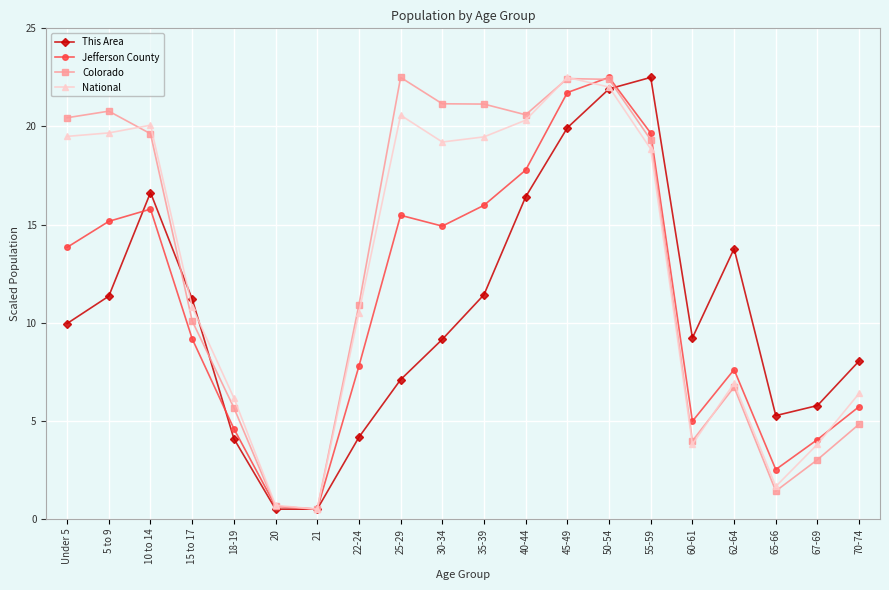

True or false: This Area has a value of 8.2 at 67-69.

False